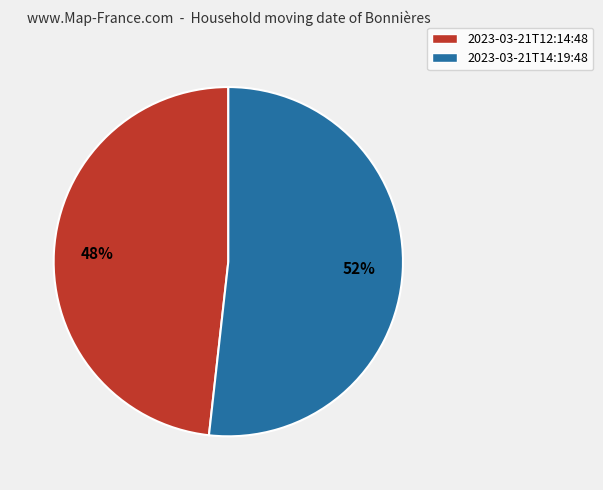

To the nearest percent, what is the difference between the 2023-03-21T12:14:48 and 2023-03-21T14:19:48 slice percentages?

4%